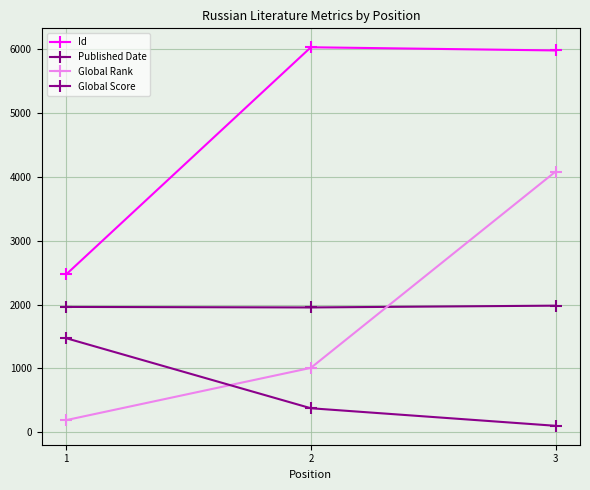

What value does the Id series have at 2?

6032